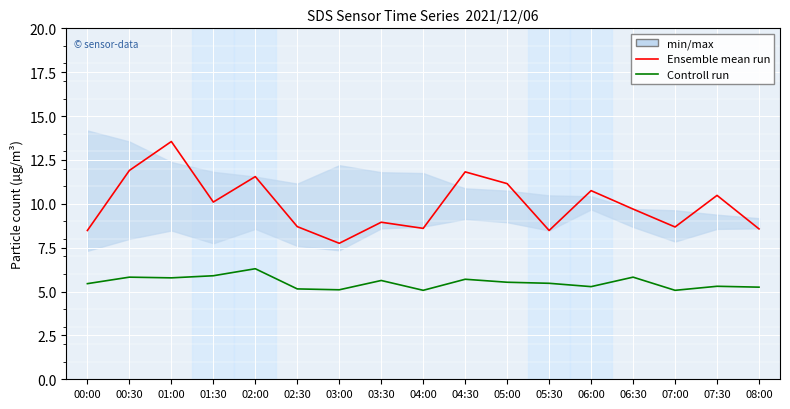

Which has a higher value, 00:30 or 05:00?

00:30